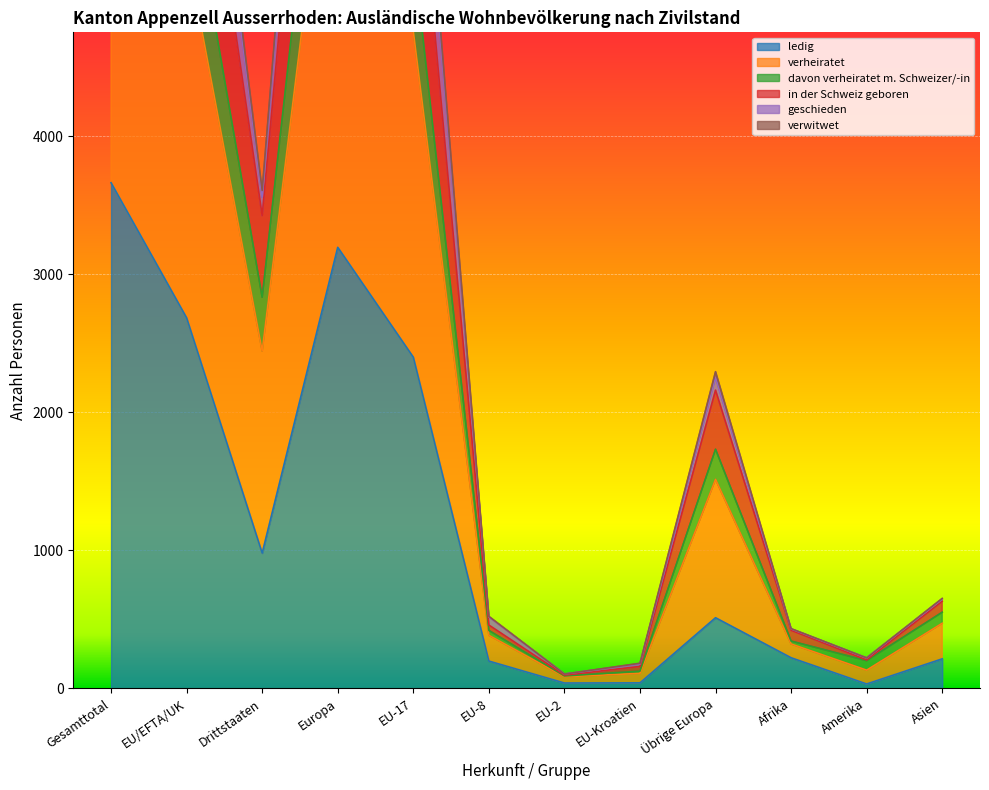

Between EU/EFTA/UK and EU-2, which is larger?

EU/EFTA/UK